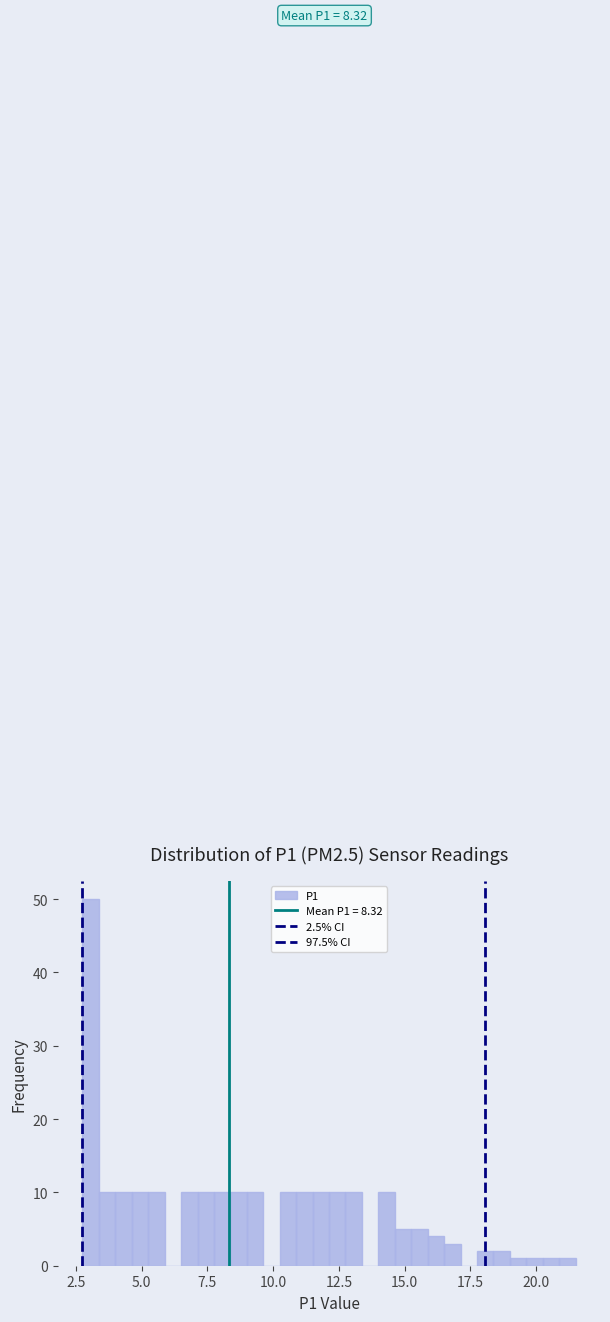

Around what value on the x-axis is the tallest bar? Give the approximate position of its centre, as read against the axis.

3.0